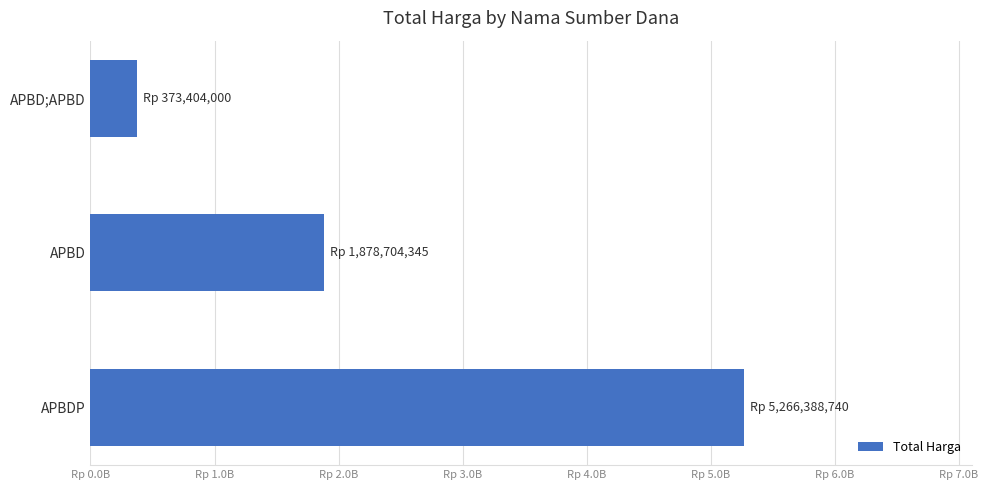

Does the chart contain any negative values?

No